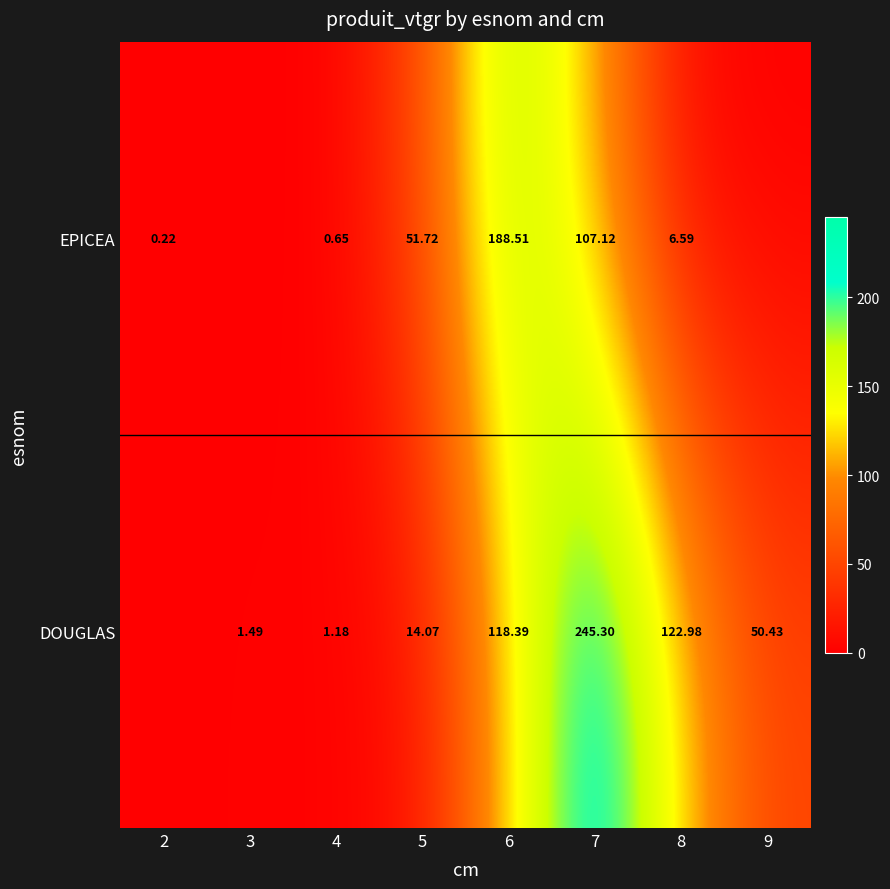

Rank the series at 7 from lowest to highest value.

EPICEA, DOUGLAS